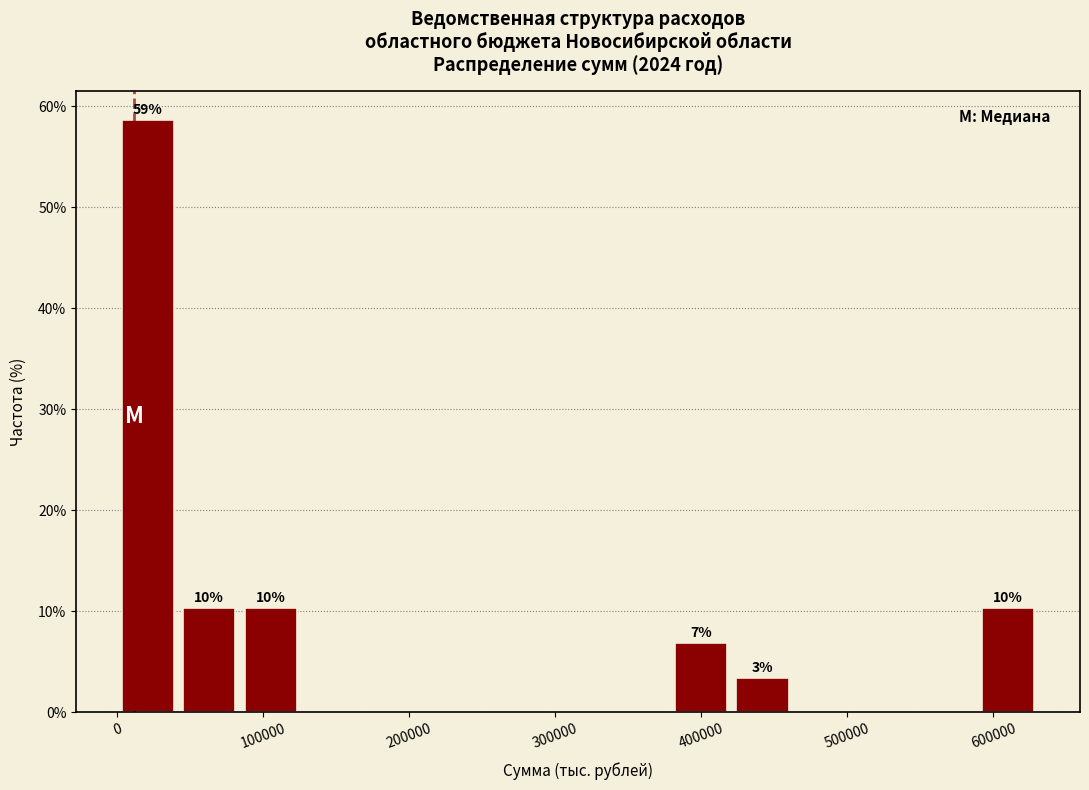

Which range on the x-axis has the tallest bar?

0 to 40000